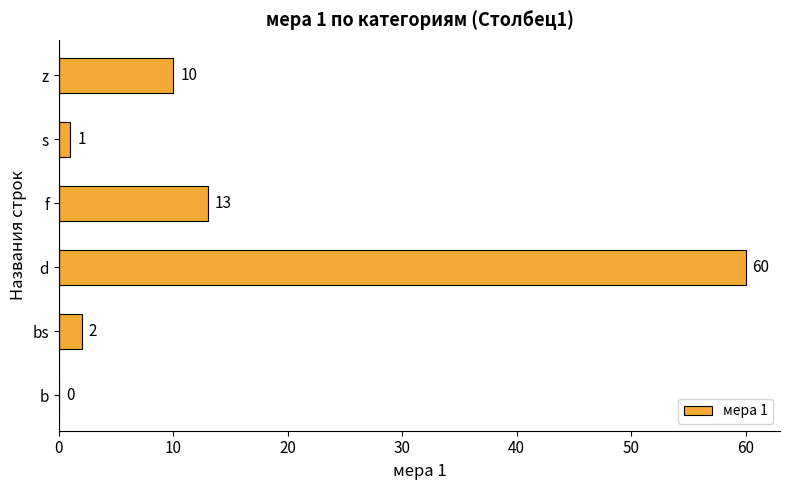

What is the sum of the values at z and bs?

12